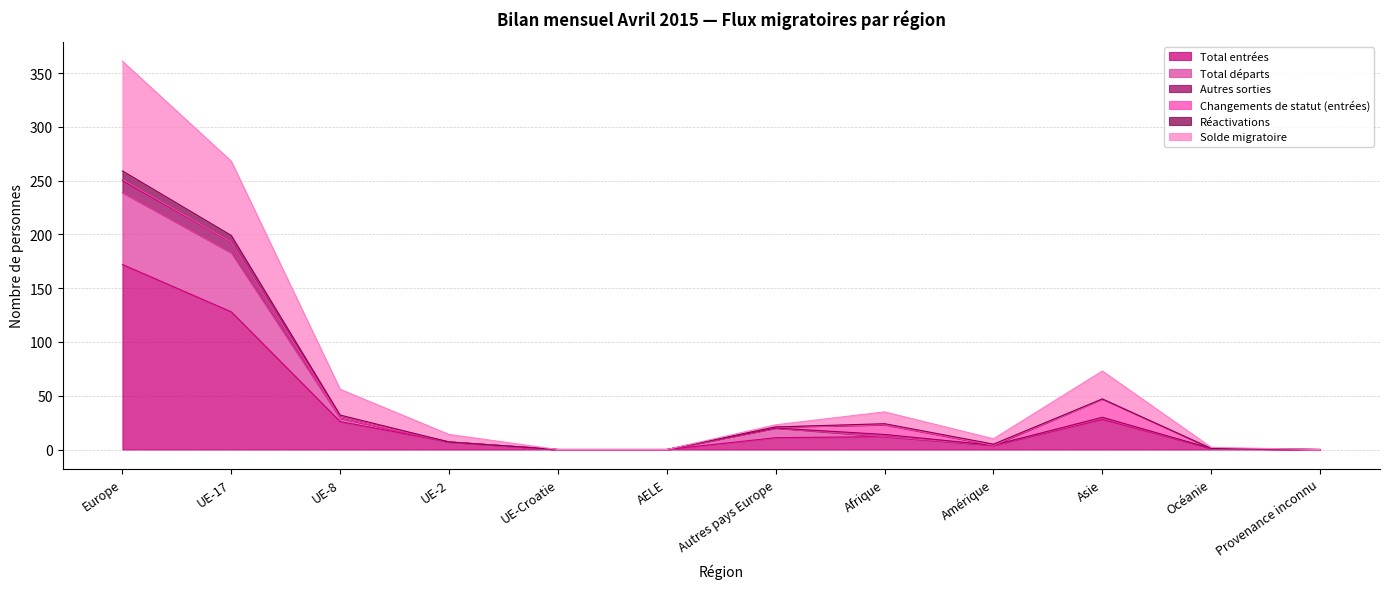

True or false: Total départs and Autres sorties intersect in this chart.

False